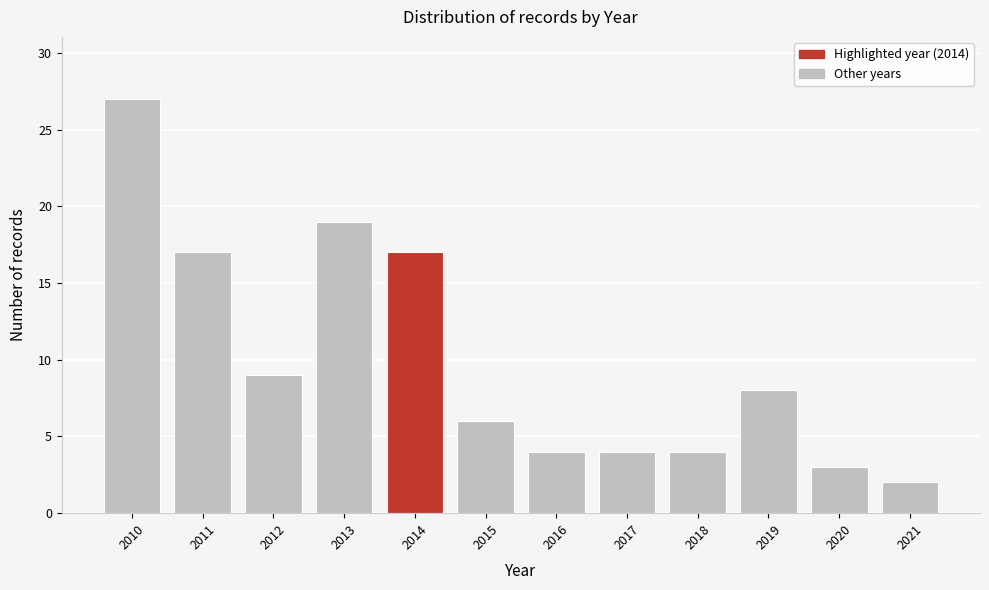

Reading left to right, transcribe all the data shown in this chart.

2010=27	2011=17	2012=9	2013=19	2014=17	2015=6	2016=4	2017=4	2018=4	2019=8	2020=3	2021=2